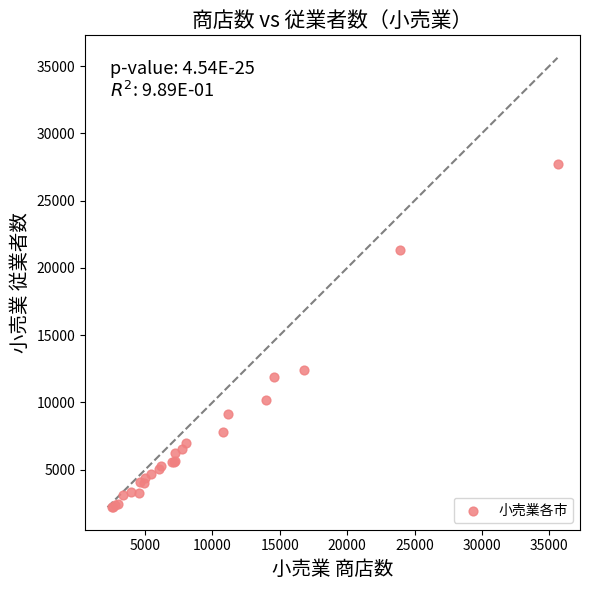

What Y value in the scatter plot is closest to 14977?

12377